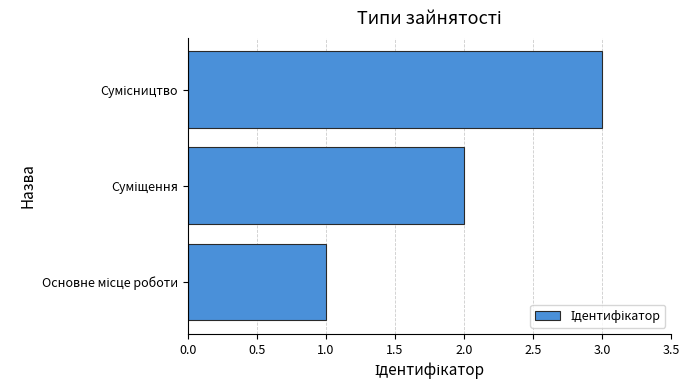

What is the smallest value displayed?

1